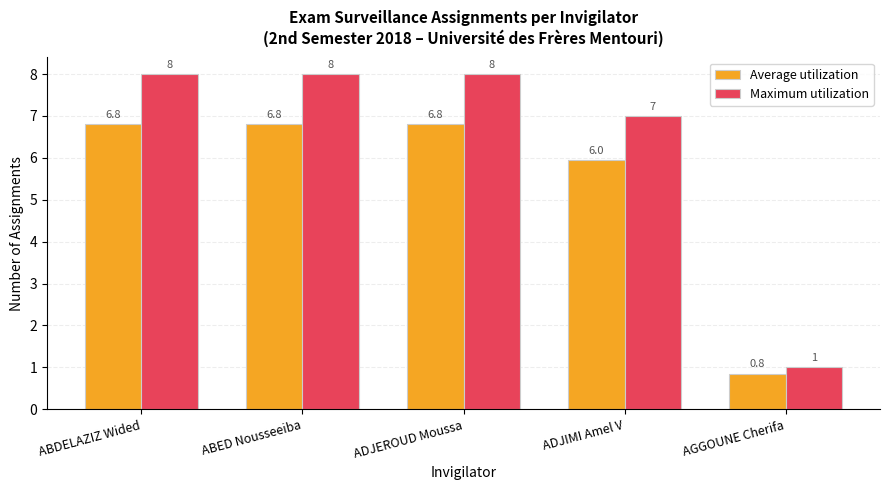

Which series has the largest total across all categories?

Maximum utilization